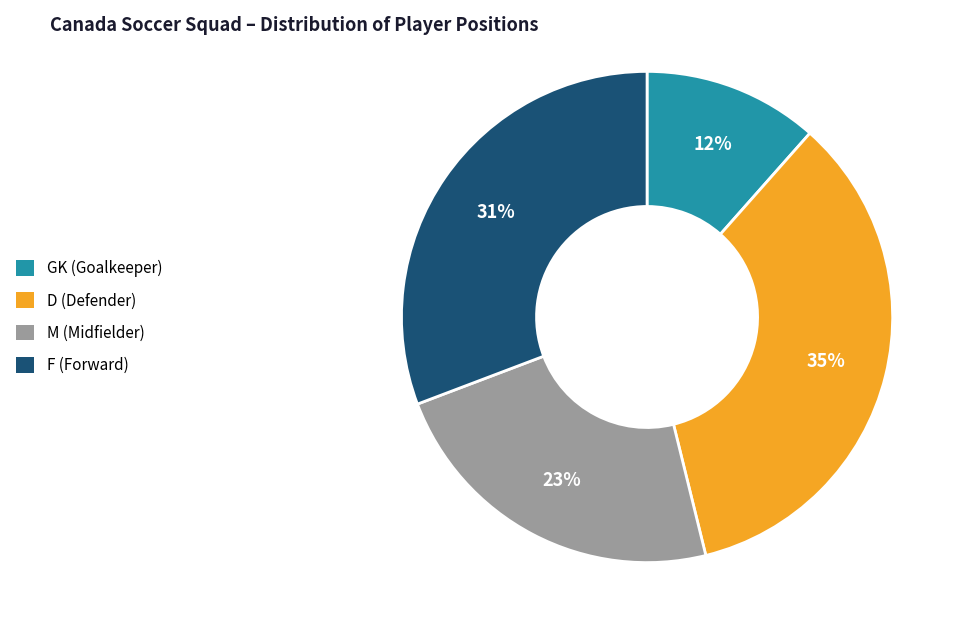

Is it true that D is 26% of the pie?

False